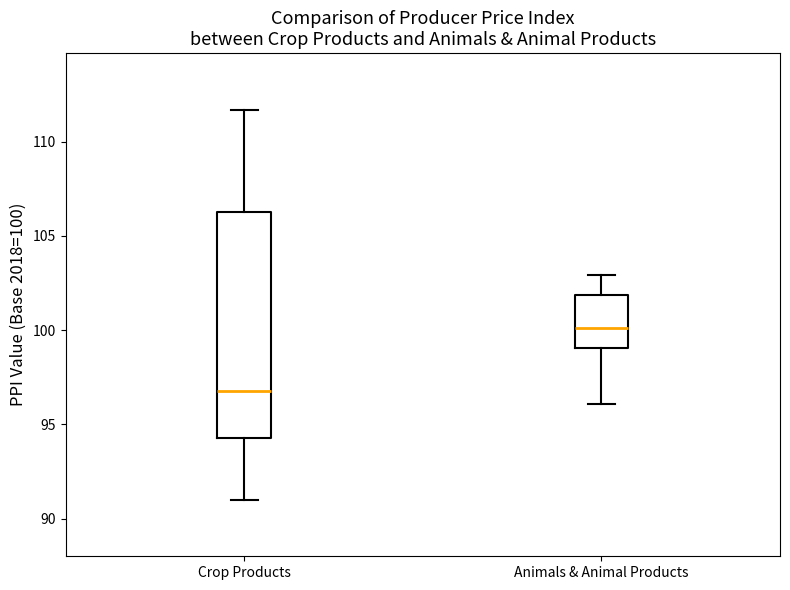

Reading left to right, read every box against the y-axis: the position of its median line, the range the box covers, and the ends of its whiskers. The values are not printed on the chart, so give them approximately, as read against the axis.

Crop Products: median 97.0, box 94.5 to 106.5, whiskers 91.0 to 111.5
Animals & Animal Products: median 100.0, box 99.0 to 102.0, whiskers 96.0 to 103.0